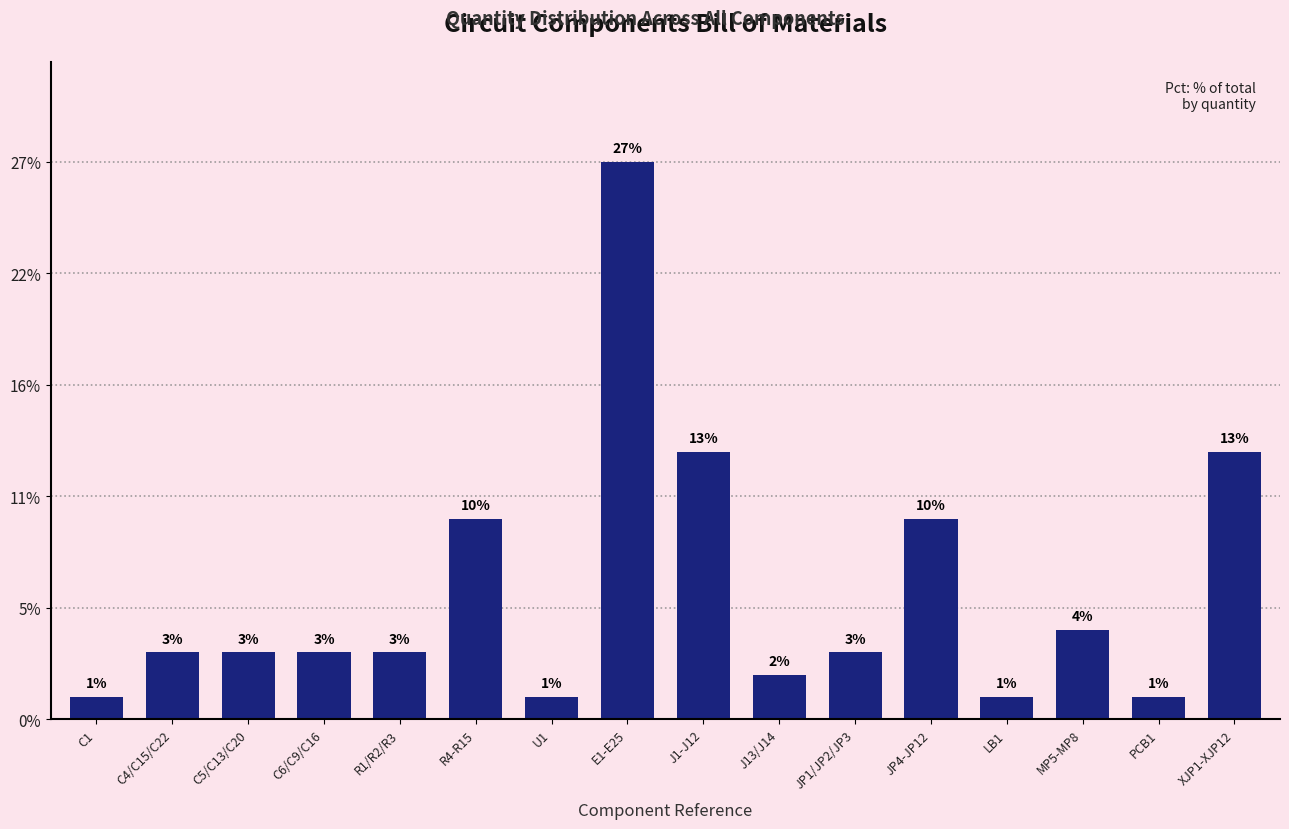

Does the chart contain any negative values?

No